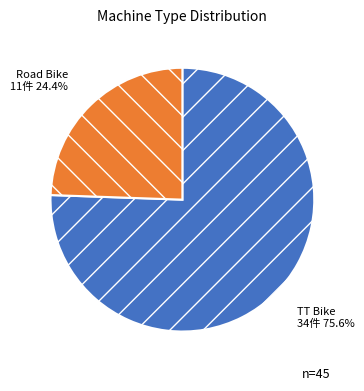

How much of the chart is everything except TT Bike?

24.4%